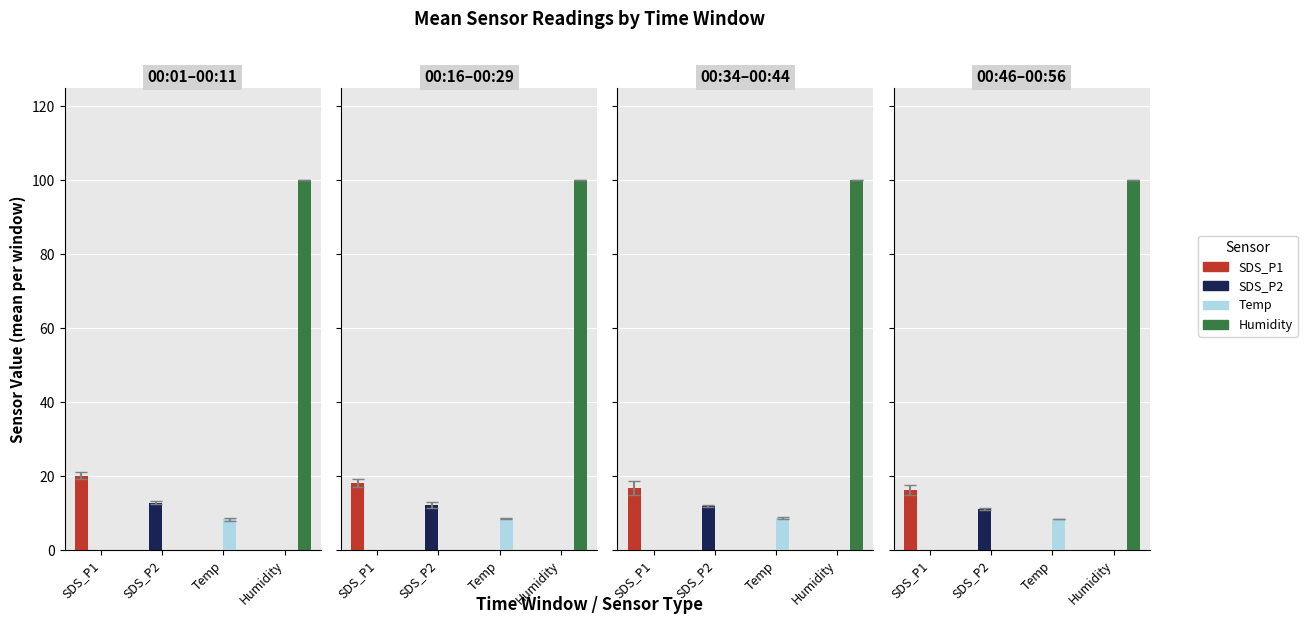

How many bars are there in each group?

4